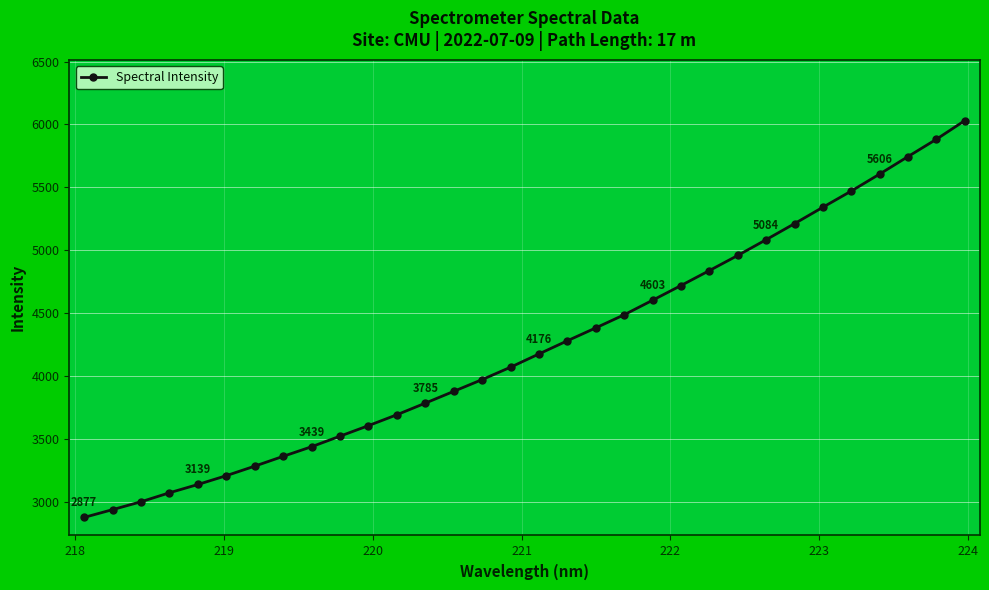

What is the smallest value displayed?

2877.3